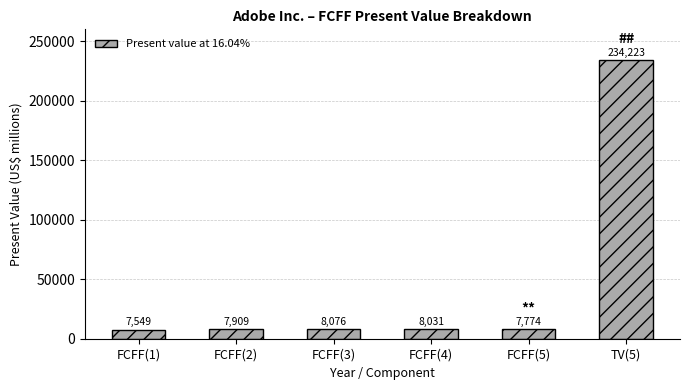

Reading left to right, list all the values displayed in this chart.

FCFF(1)=7549	FCFF(2)=7909	FCFF(3)=8076	FCFF(4)=8031	FCFF(5)=7774	TV(5)=234223